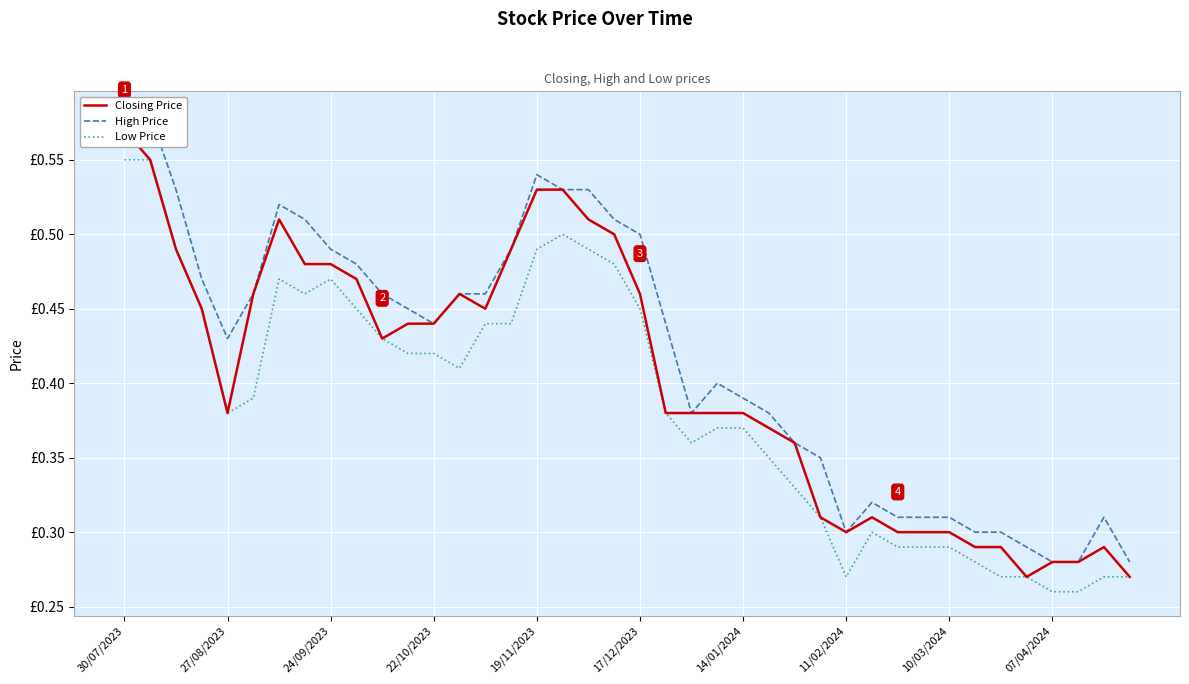

True or false: High Price and Closing Price cross at least once.

False